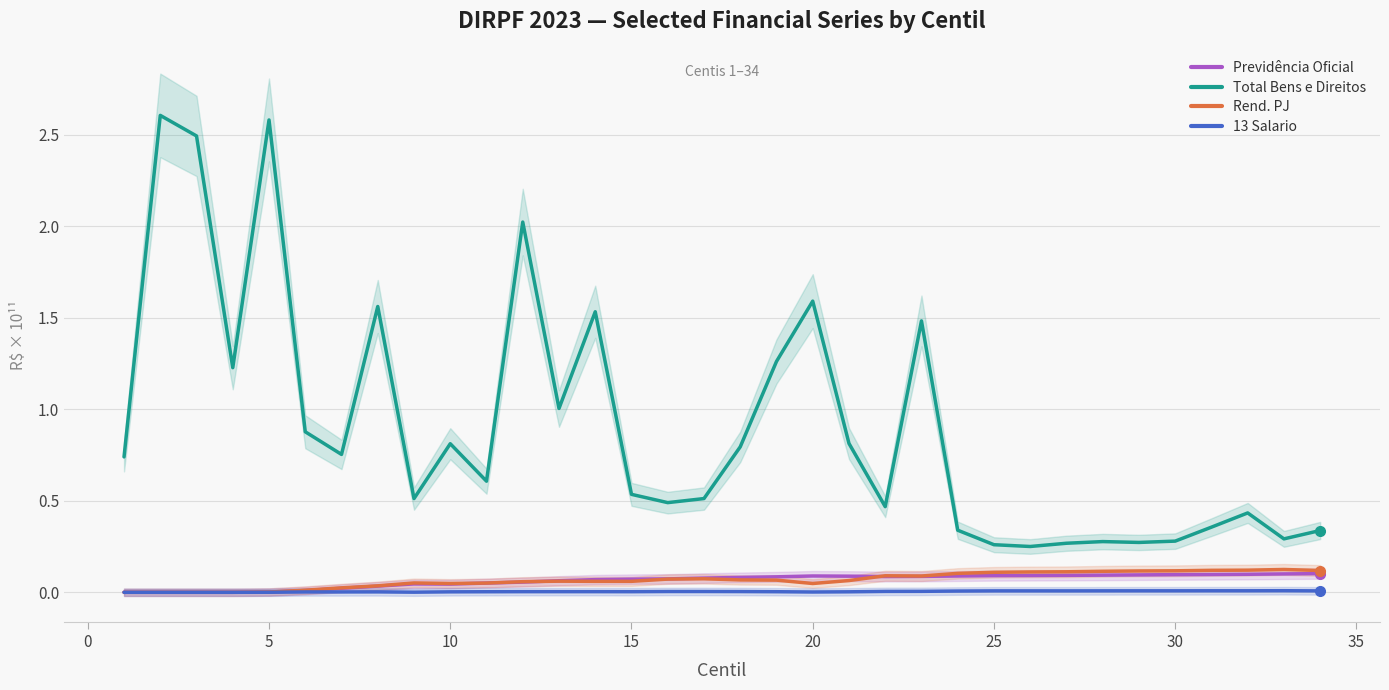

True or false: 13 Salario and Total Bens e Direitos intersect in this chart.

False